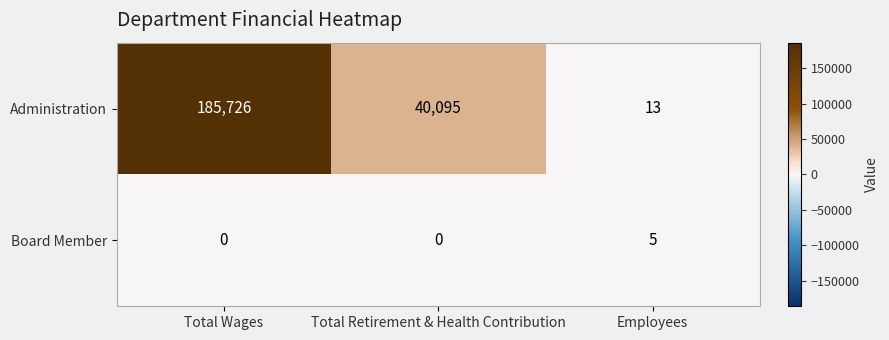

List the series in order of their peak value, highest first.

Administration, Board Member